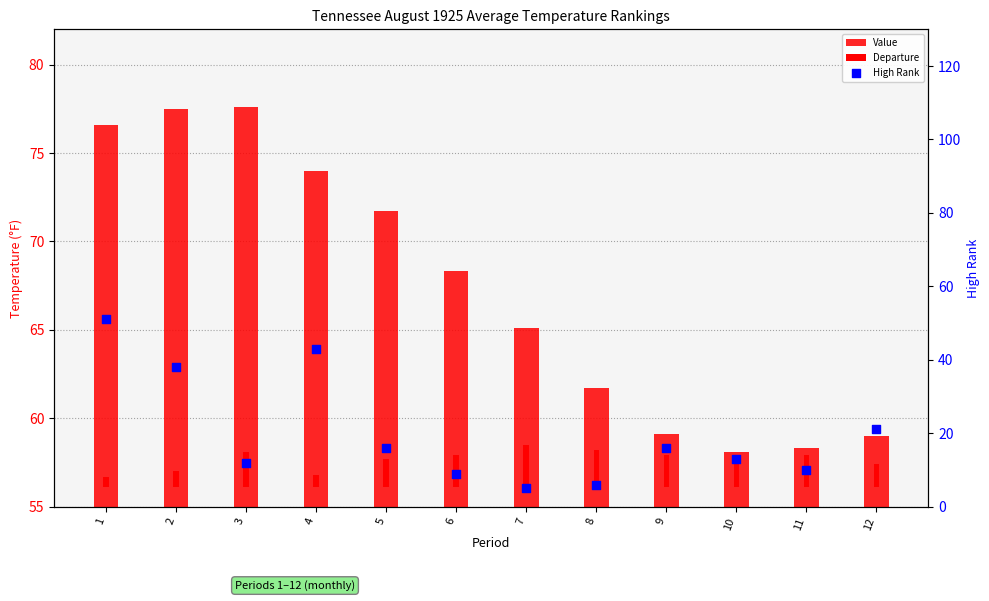

Which series contains the highest Y value?

Value